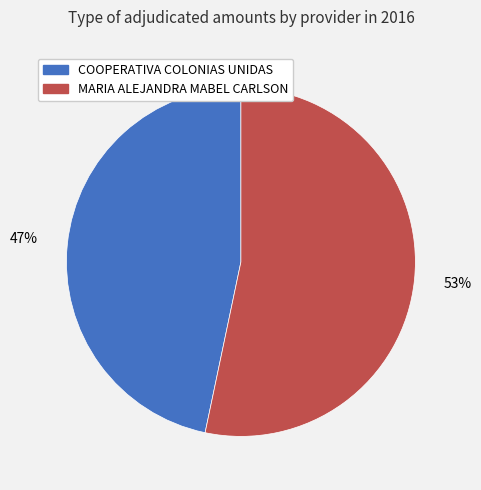

Which has a higher value, MARIA ALEJANDRA MABEL CARLSON or COOPERATIVA COLONIAS UNIDAS?

MARIA ALEJANDRA MABEL CARLSON